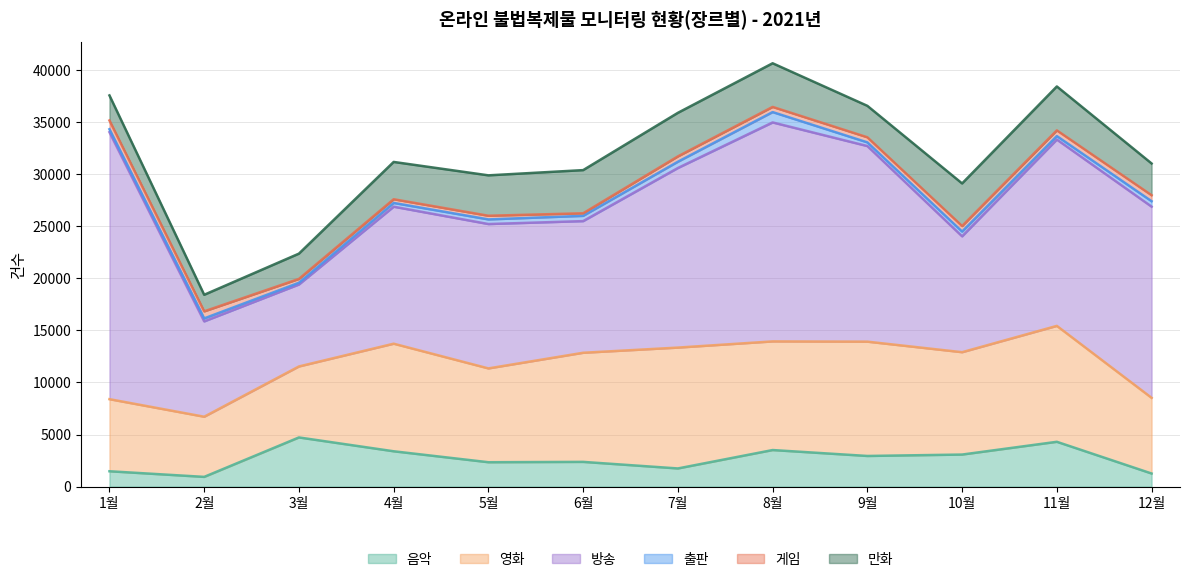

Which category has the highest value across all series?

1월